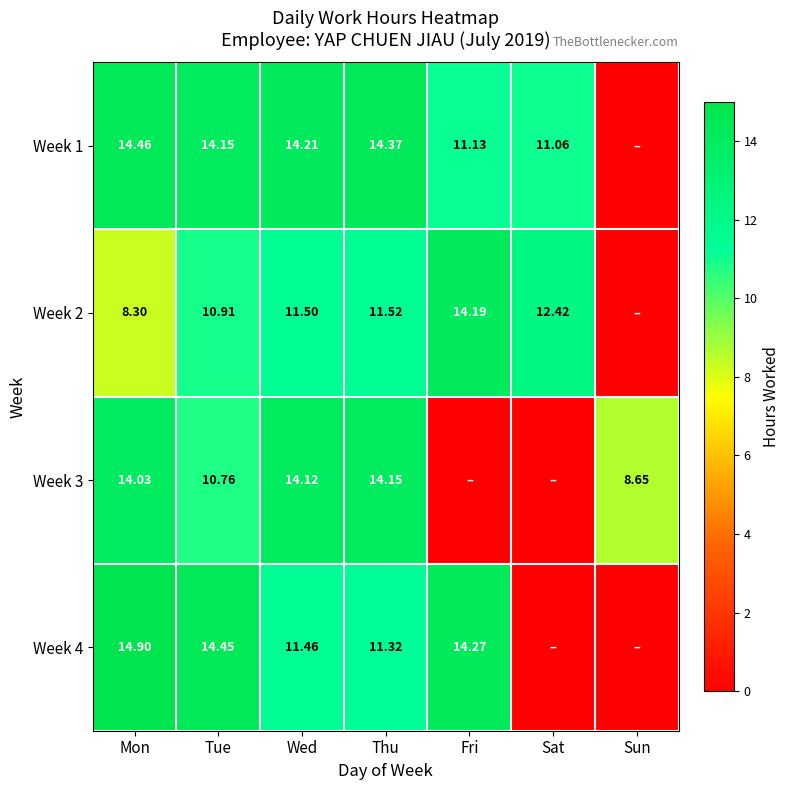

At which category is the sum across all series the highest?

Mon